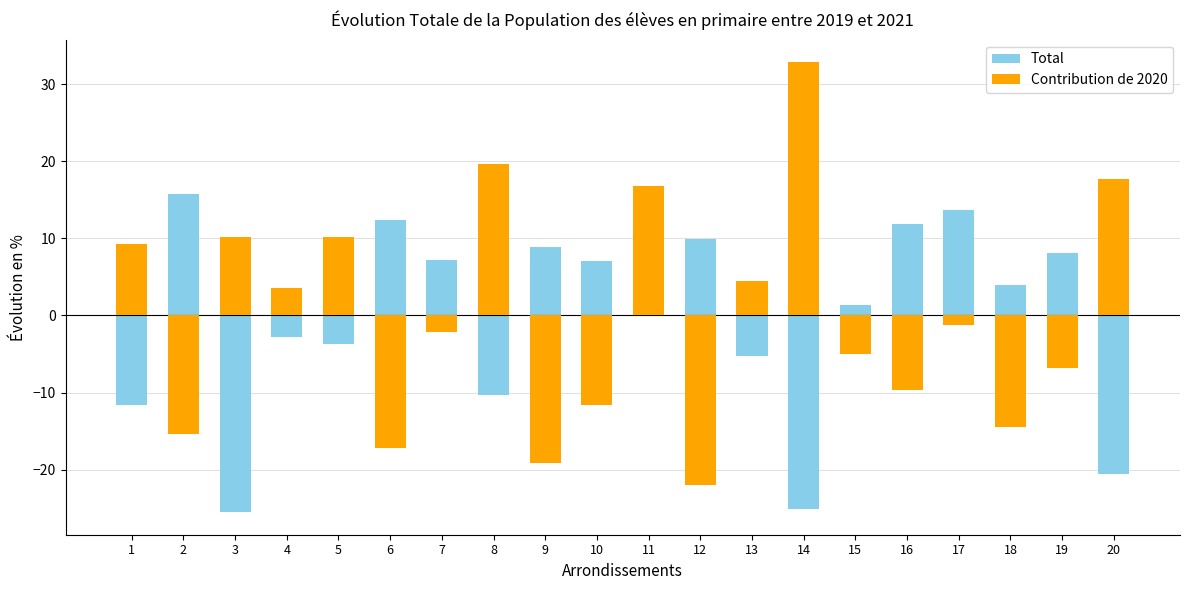

Between 2 and 18, which series saw the biggest shift?

Total